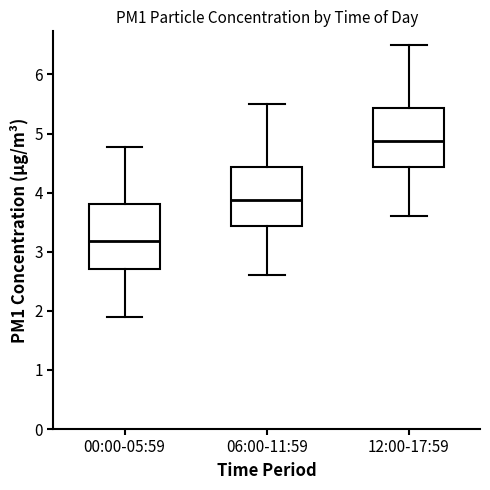

Which box's median line is the highest?

12:00-17:59